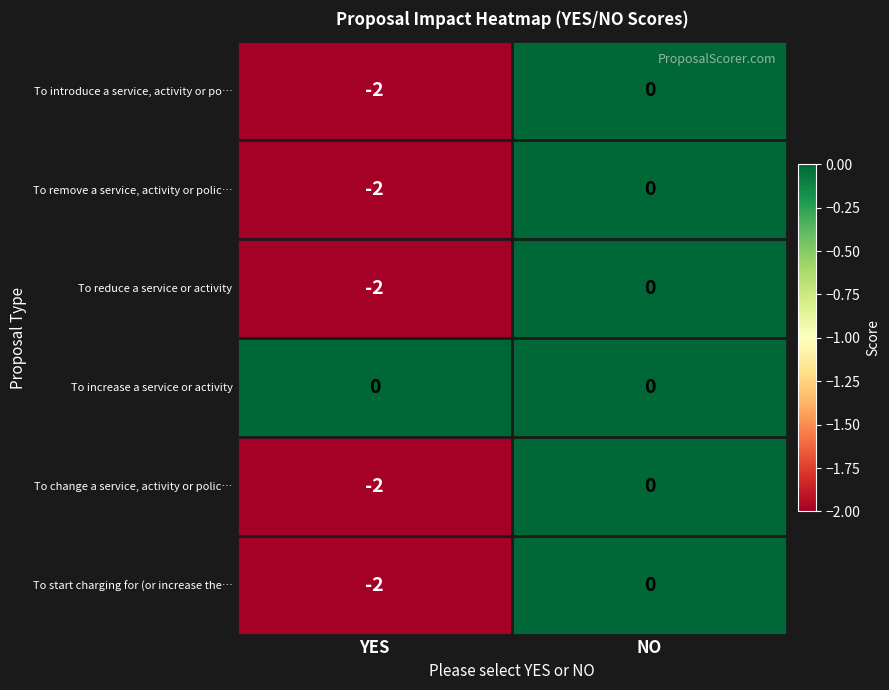

Is it true that To start charging for (or increase the… equals 1 at NO?

False